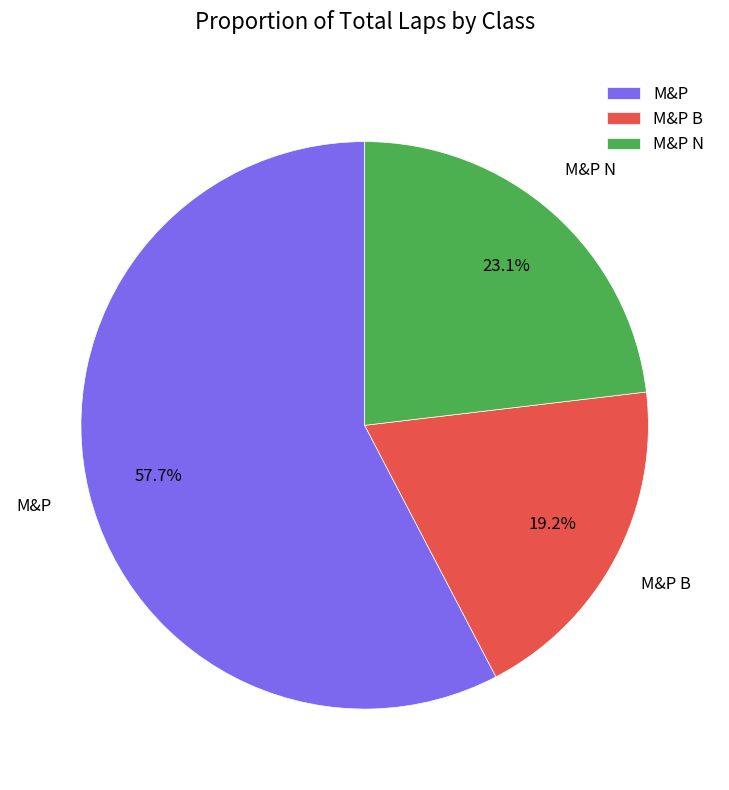

What percentage is the M&P slice, to the nearest percent?

58%